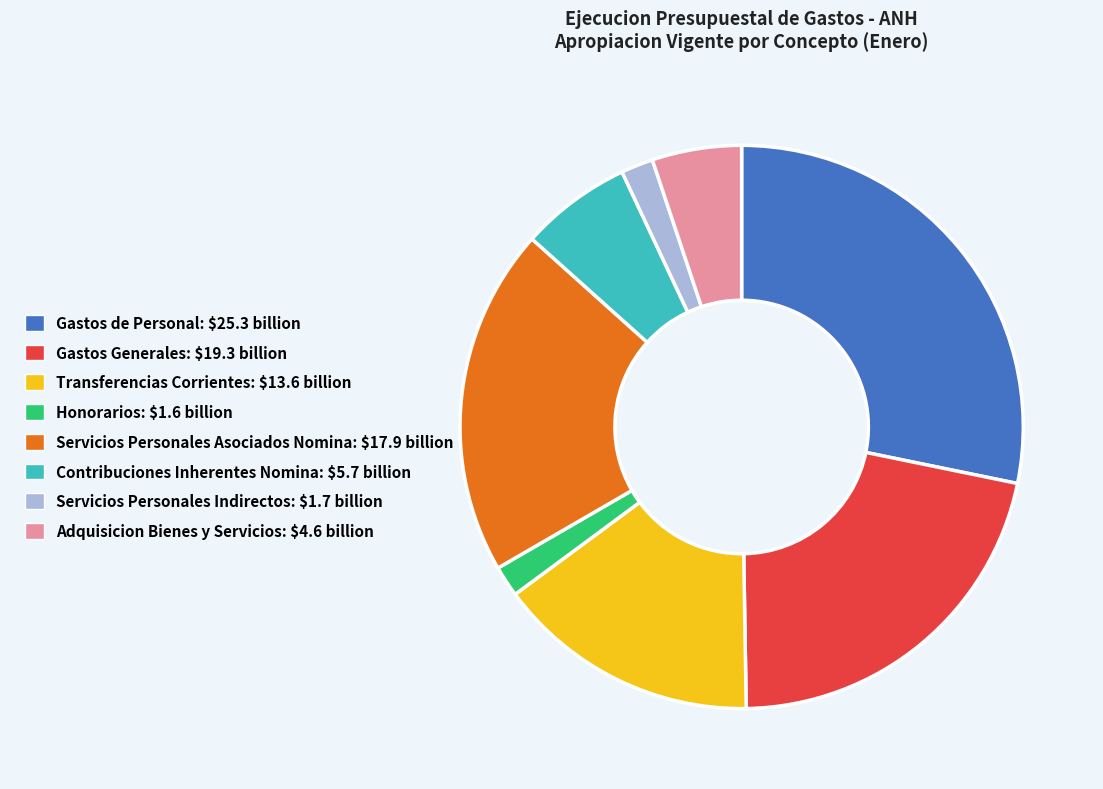

Which slice is the largest?

Gastos de Personal